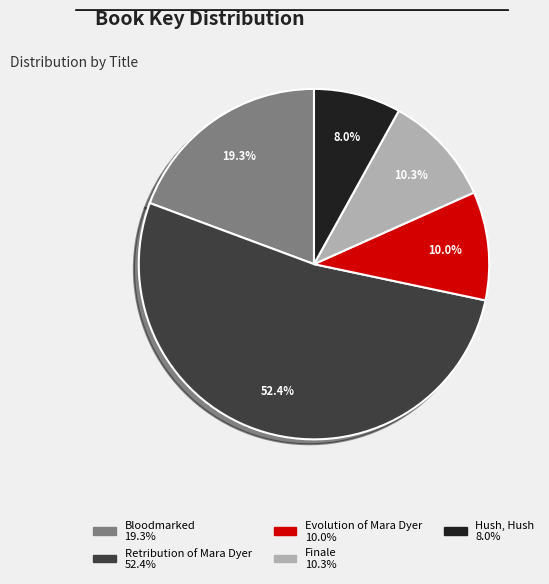

Which slice is the largest?

Retribution of Mara Dyer